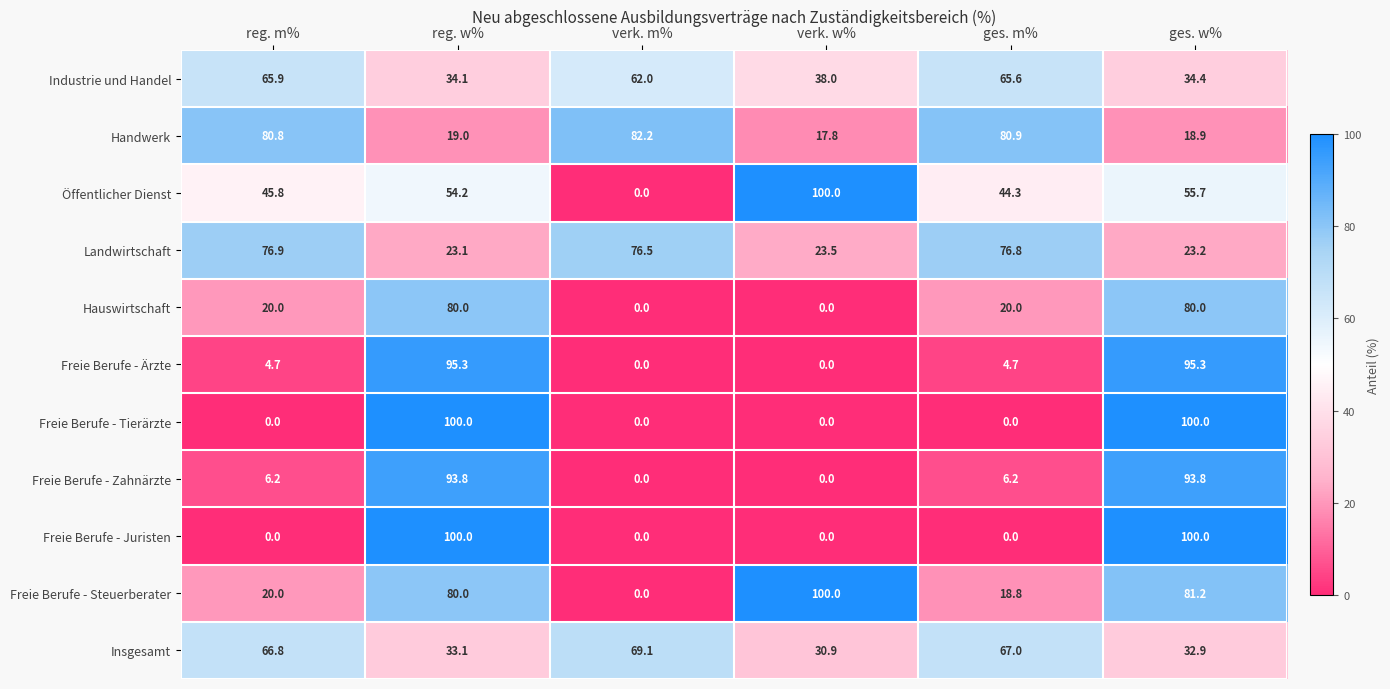

What is the difference between the highest and lowest values at verk. w%?

100.0